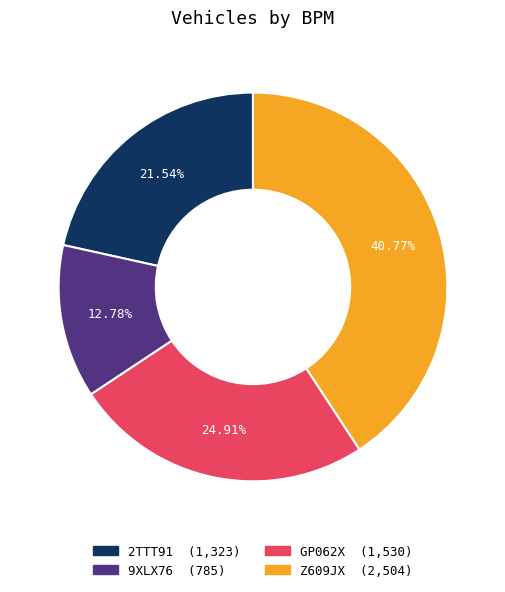

Approximately how many times larger is the value at Z609JX compared to 9XLX76?

3.2